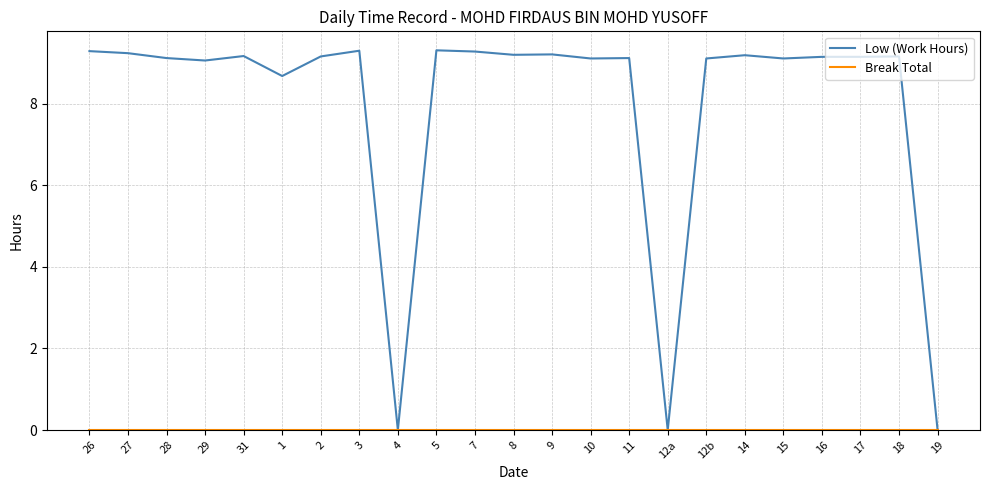

What is the total value across all series at 10?

9.1